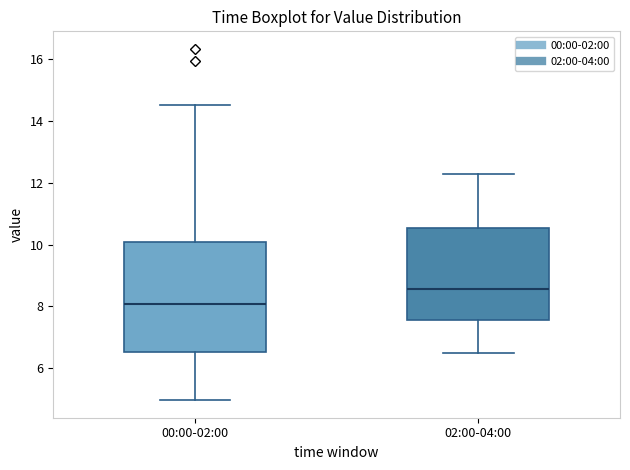

Which box's median line is the highest?

02:00-04:00